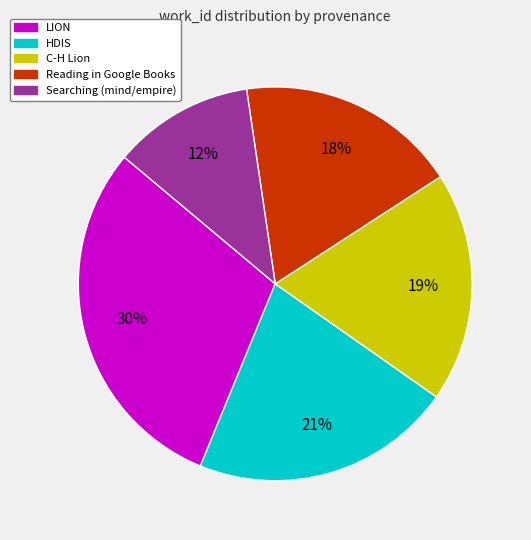

Is there a majority slice in this chart?

No